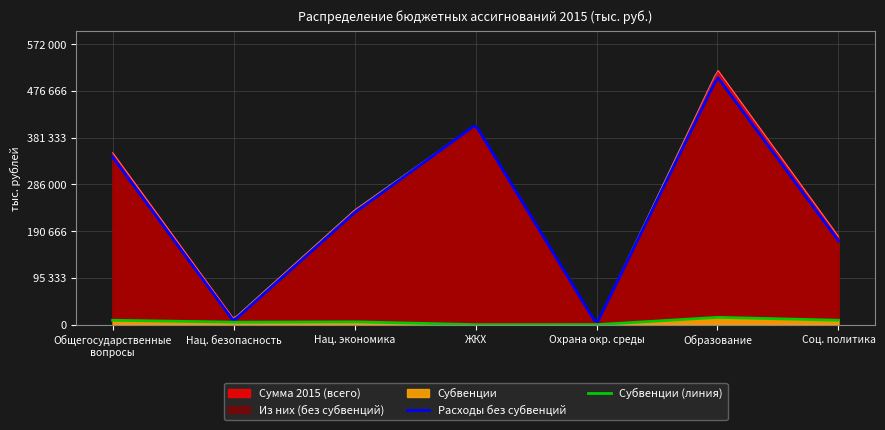

The value at Жилищно-коммунальное хозяйство is 205441.7. True or false?

False